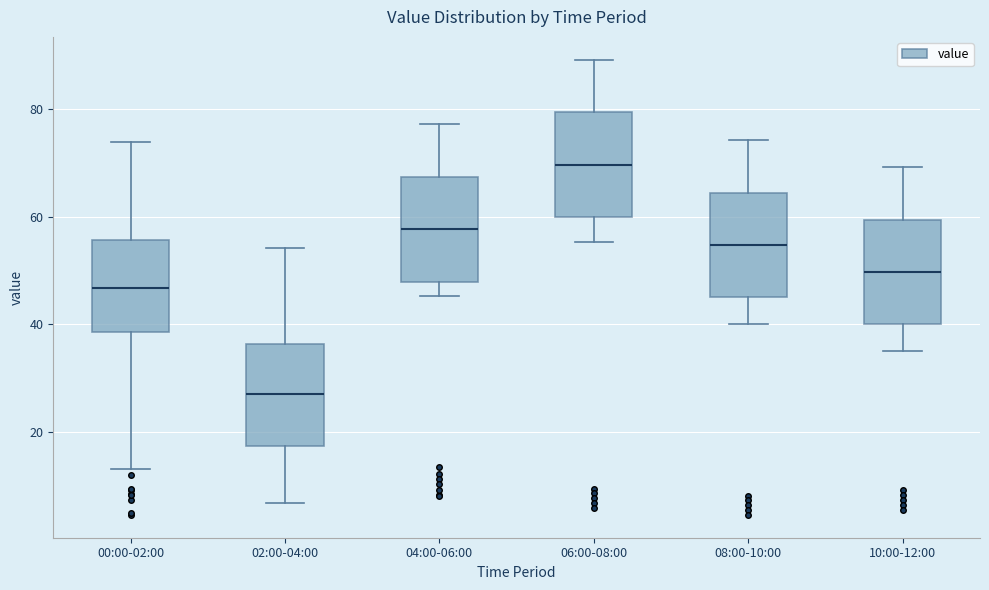

Reading left to right, transcribe this box plot: for each box, give where its median line is, the range the box spans, and where its two whiskers end, as read against the y-axis. The values are not printed on the chart, so give them approximately, as read against the axis.

00:00-02:00: median 46, box 38 to 56, whiskers 14 to 74
02:00-04:00: median 28, box 18 to 36, whiskers 6 to 54
04:00-06:00: median 58, box 48 to 68, whiskers 46 to 78
06:00-08:00: median 70, box 60 to 80, whiskers 56 to 90
08:00-10:00: median 54, box 46 to 64, whiskers 40 to 74
10:00-12:00: median 50, box 40 to 60, whiskers 36 to 70